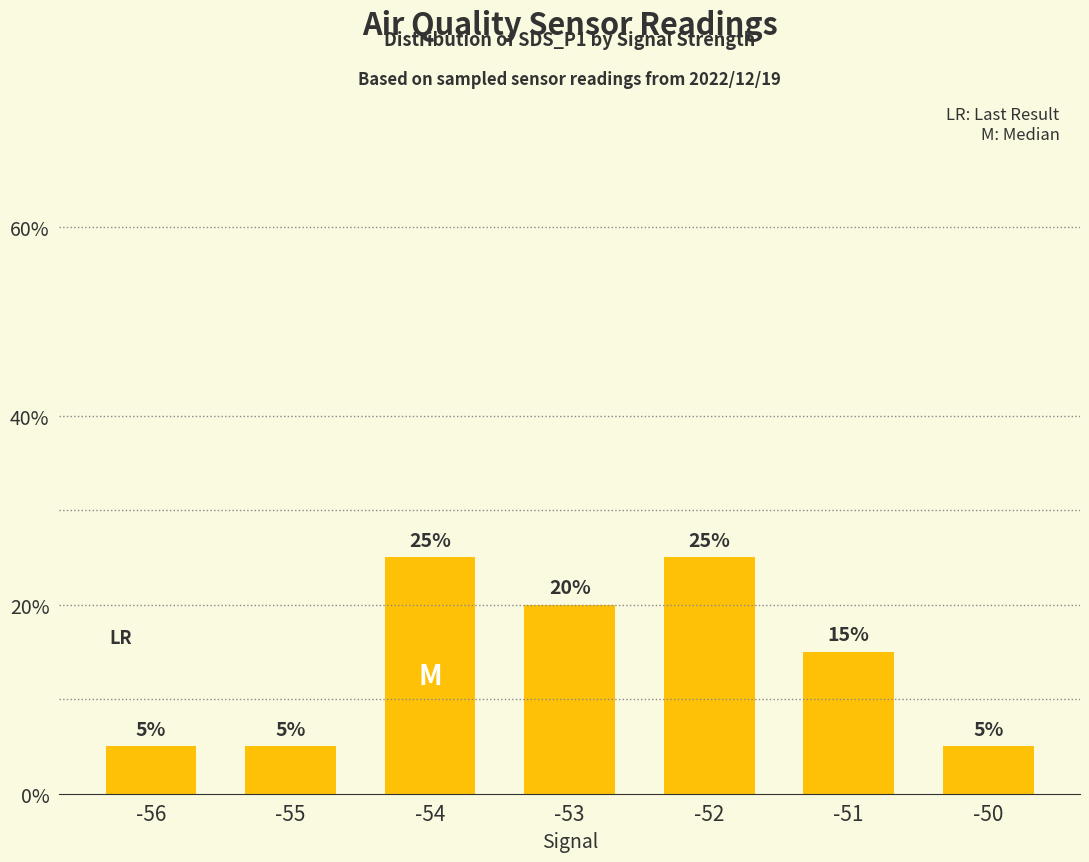

Reading right to left, what are all the values shown in this chart?

5	15	25	20	25	5	5